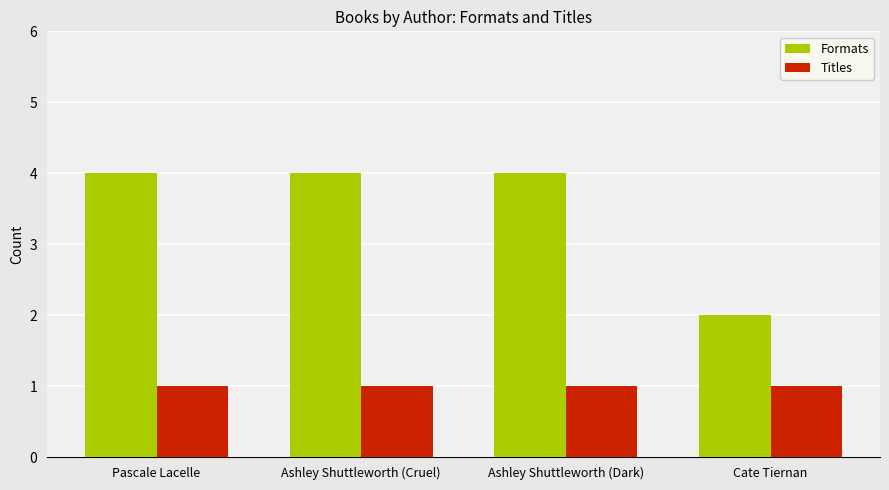

At how many categories does at least one series exceed 1?

4